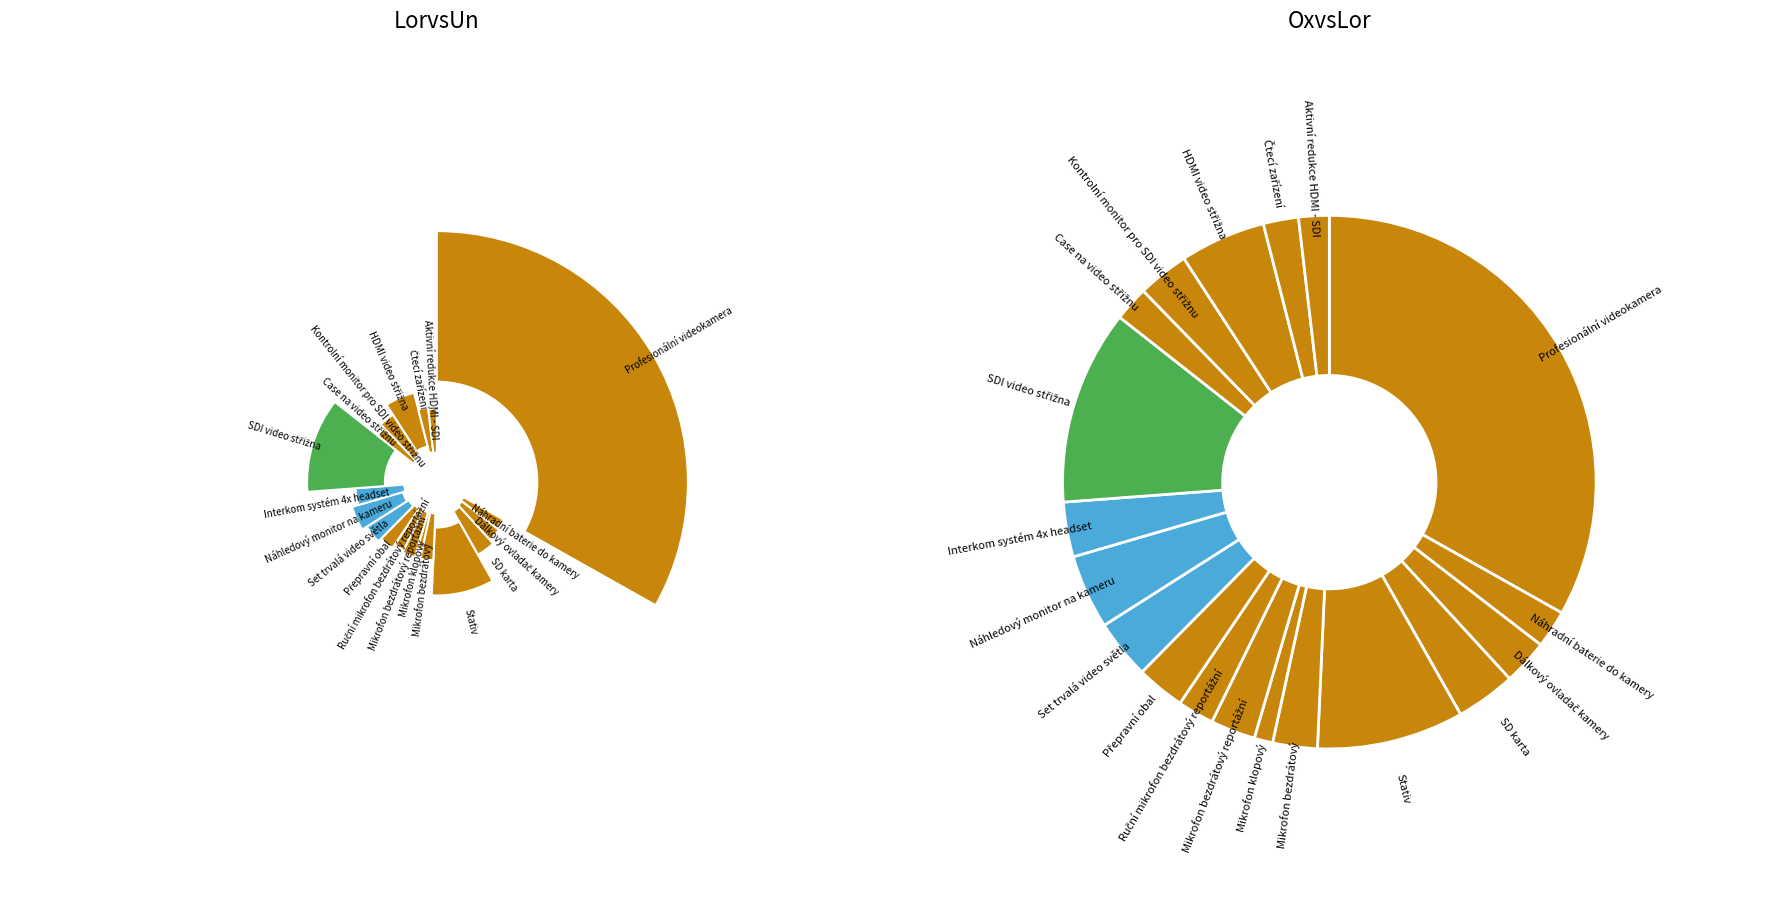

To the nearest percent, what is the average slice percentage?

5%